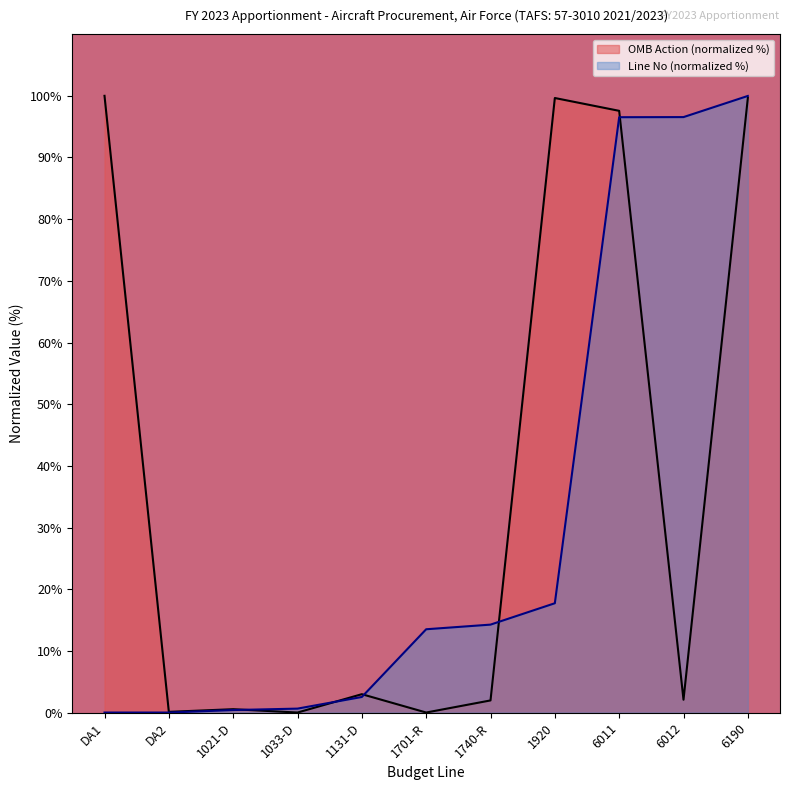

Count the number of data series in this chart.

2